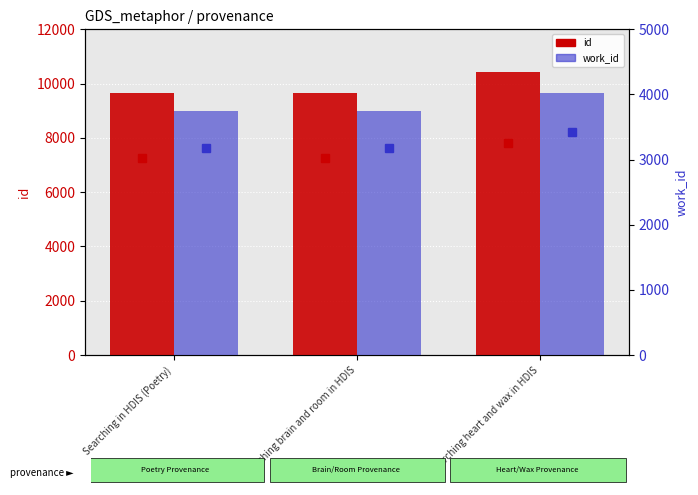

What is the minimum value for id?

9661